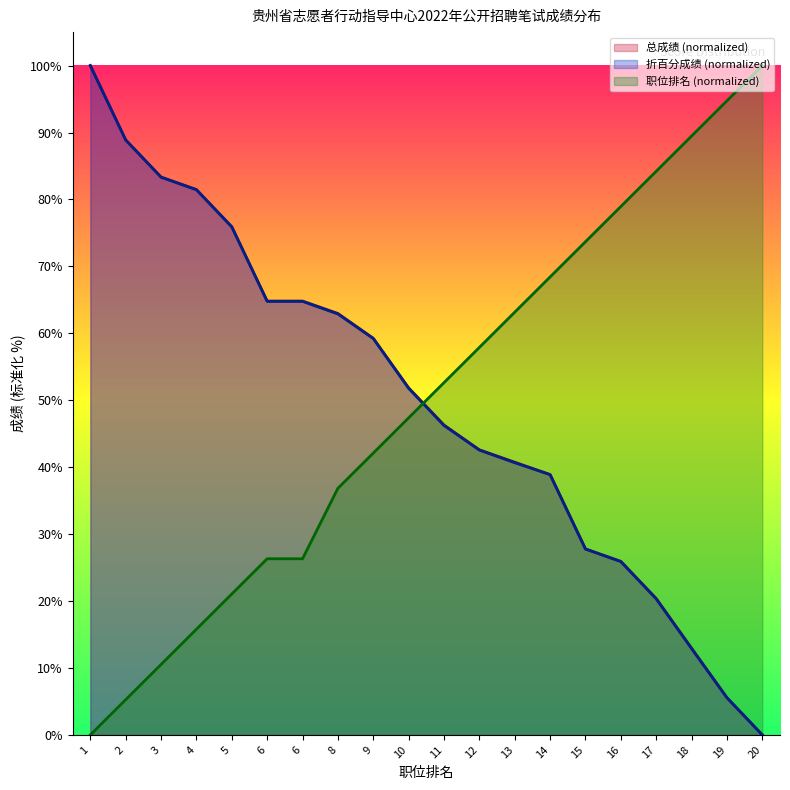

True or false: 折百分成绩 has more than 0 points higher than both neighbors.

False